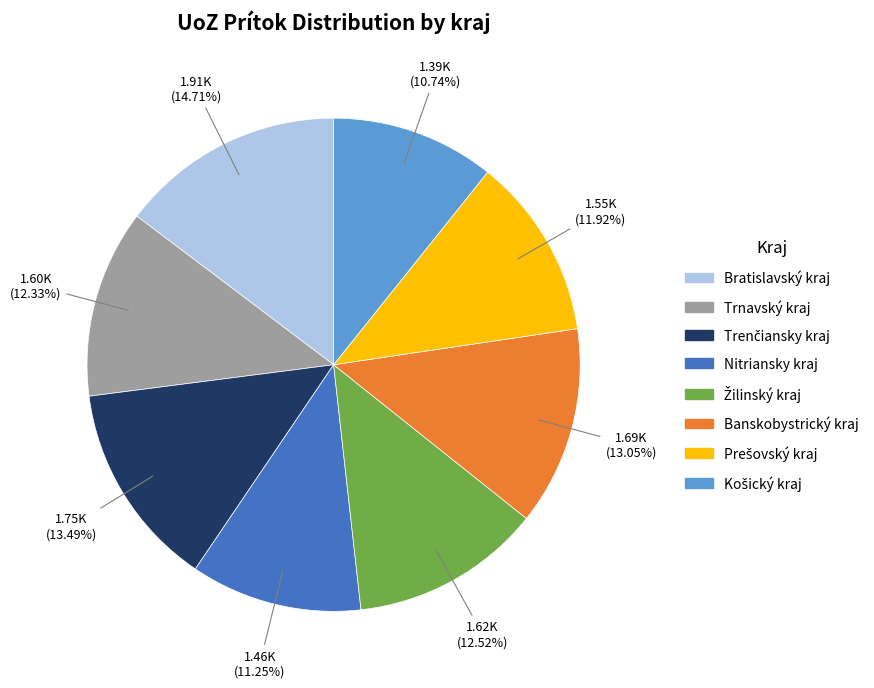

Which category has the biggest portion of the pie?

Bratislavský kraj